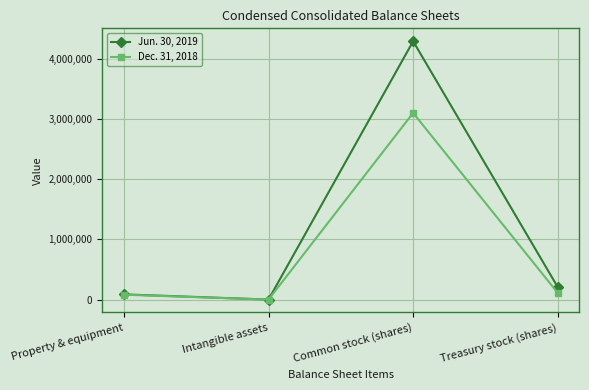

At which category does the chart reach its peak across all series?

Common stock (shares)